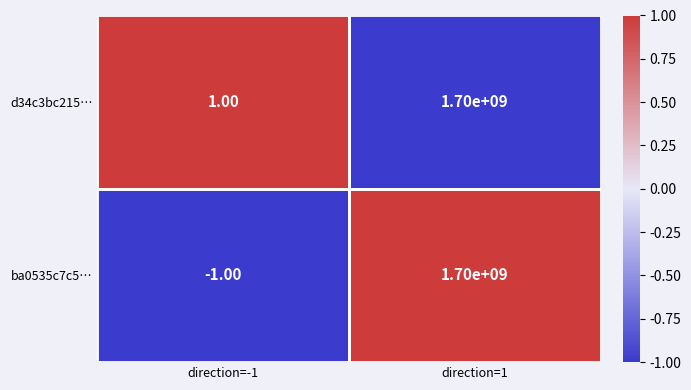

What is the greatest value displayed?

1700000000